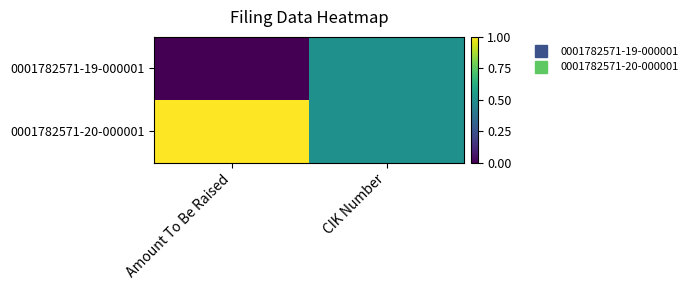

How many series are shown in this chart?

2